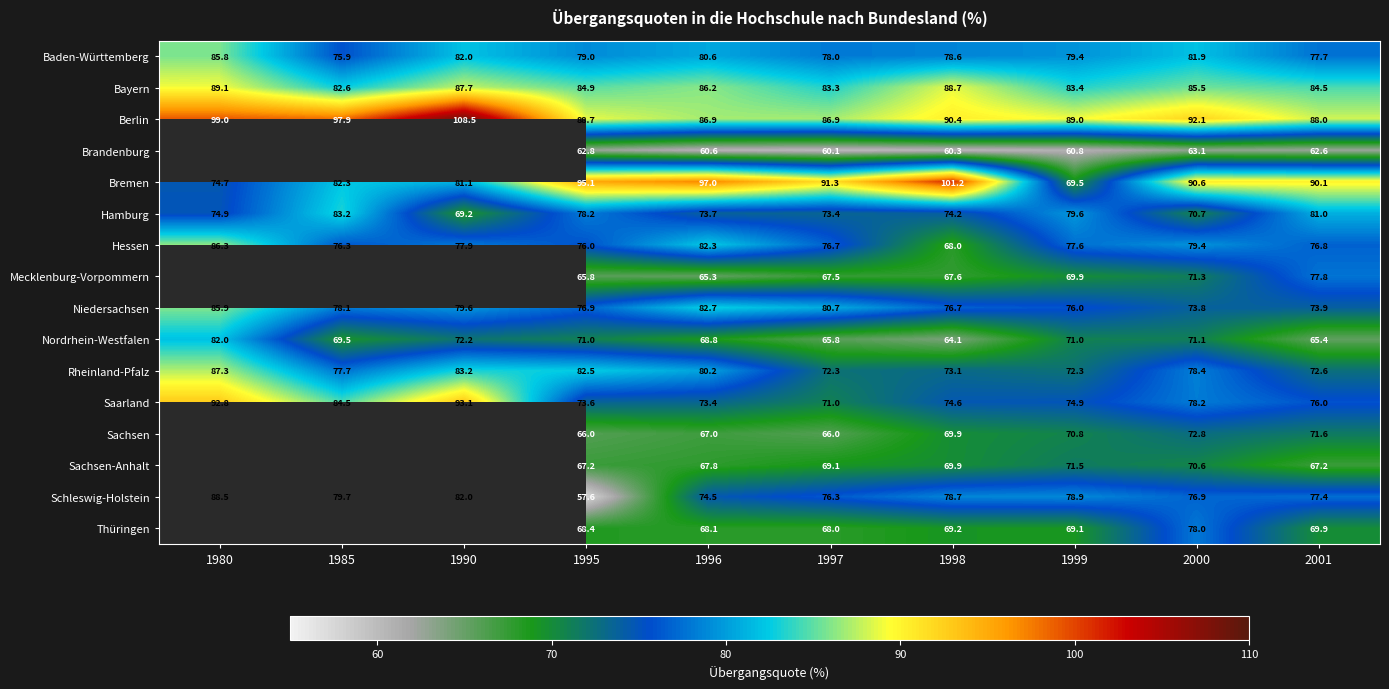

What is the difference between the second highest and second lowest values in the Rheinland-Pfalz series?

10.9